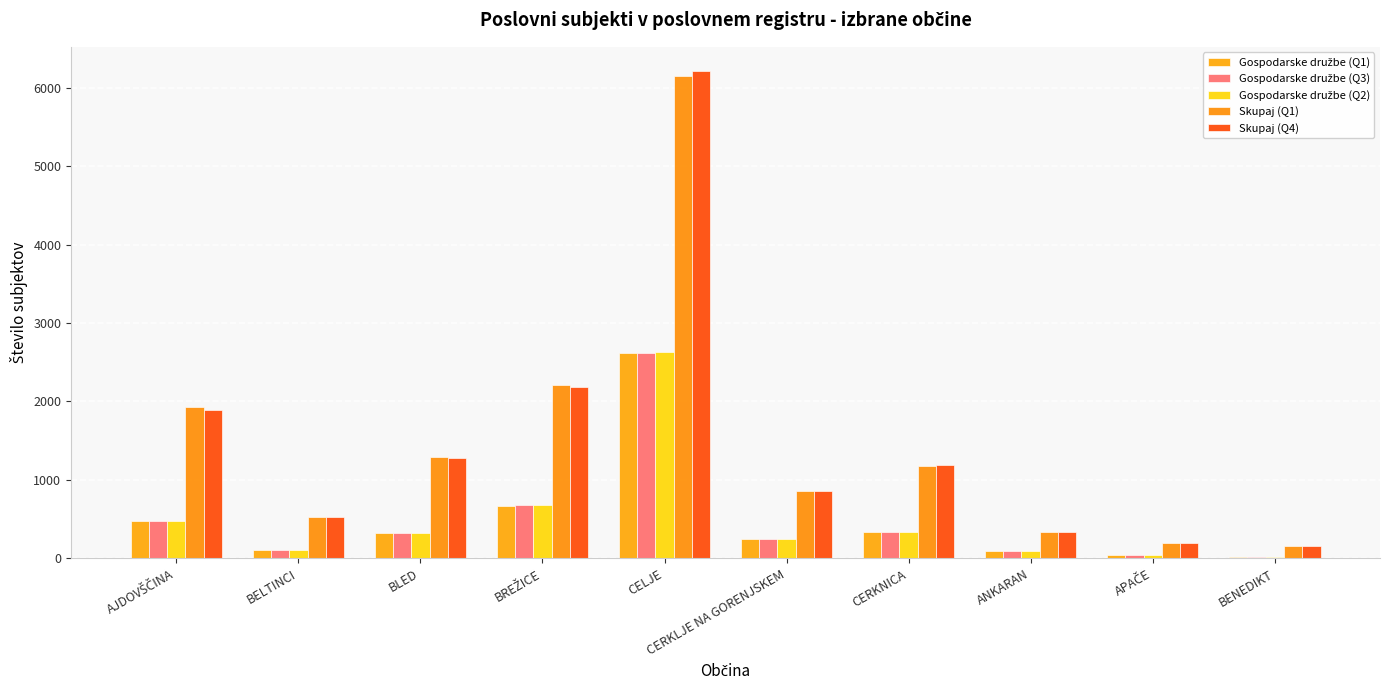

Reading left to right, transcribe all the data shown in this chart.

Gospodarske družbe (Q1): 482	109	317	670	2614	245	333	91	39	20
Gospodarske družbe (Q3): 475	110	320	684	2621	249	336	93	40	21
Gospodarske družbe (Q2): 479	109	321	680	2625	244	338	92	38	20
Skupaj (Q1): 1926	525	1298	2204	6154	857	1178	332	199	154
Skupaj (Q4): 1888	526	1278	2190	6213	860	1195	336	193	155